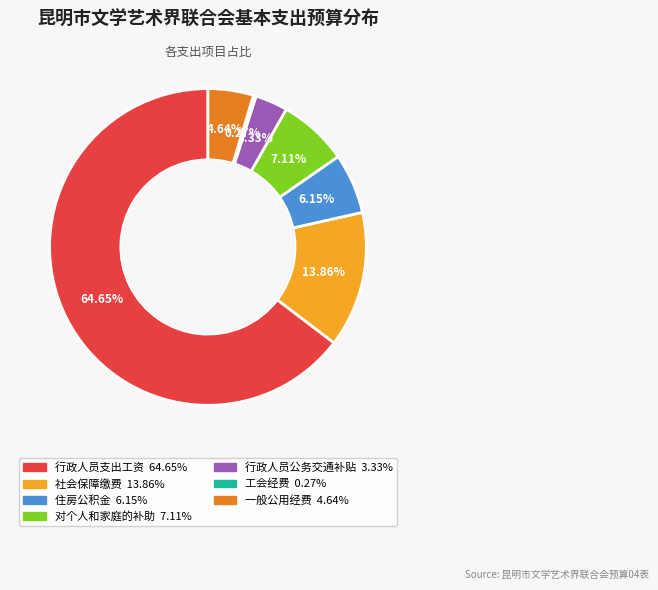

To the nearest percent, what is the average slice percentage?

14%